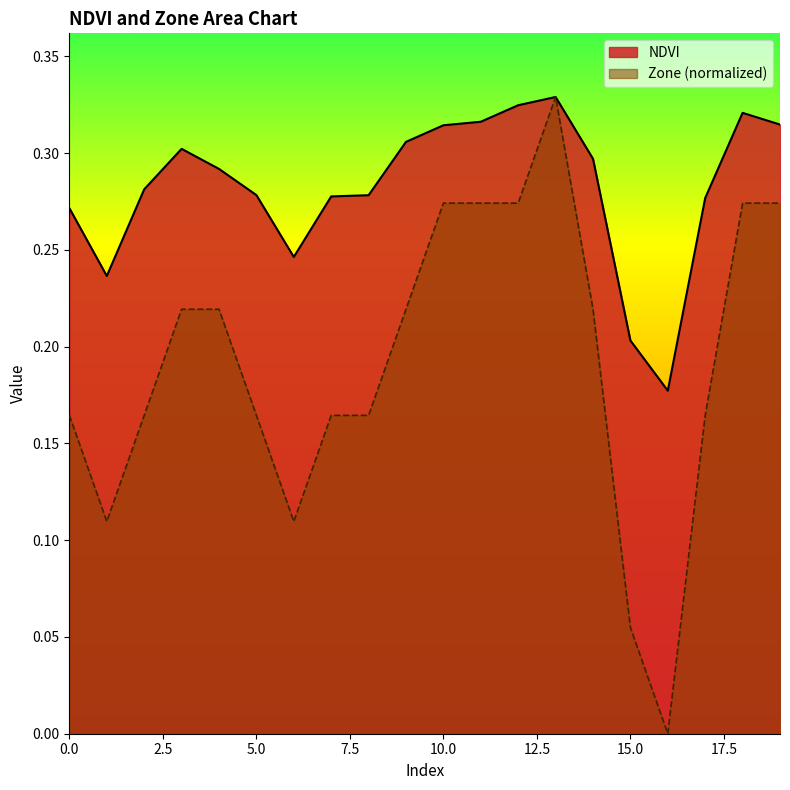

Rank the series by their maximum value, from lowest to highest.

NDVI, Zone